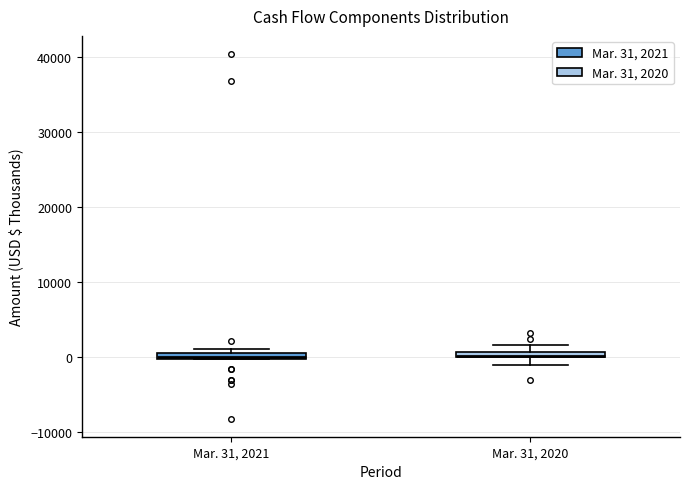

Where is the lower edge of the box for Mar. 31, 2021 on the y-axis? The values are not printed on the chart, so give them approximately, as read against the axis.

0